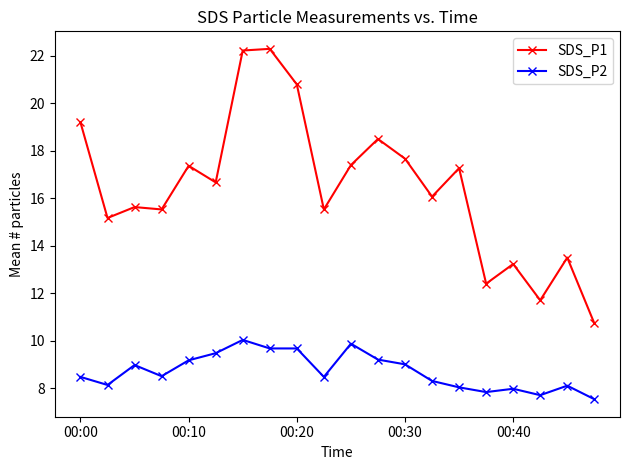

What is the value of the SDS_P1 point at the 5th from the left?

17.4